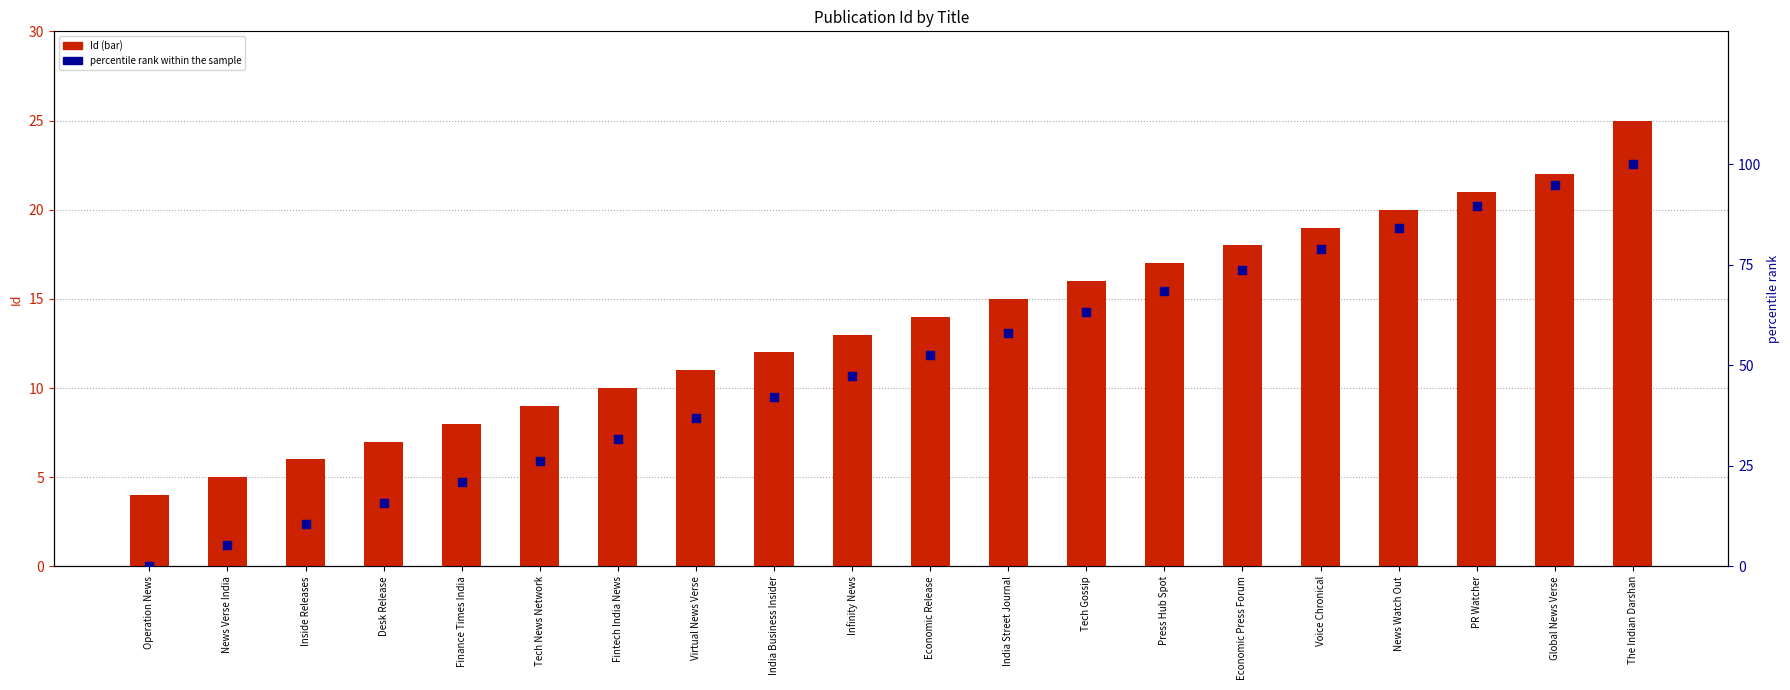

At how many categories does at least one series exceed 93?

2